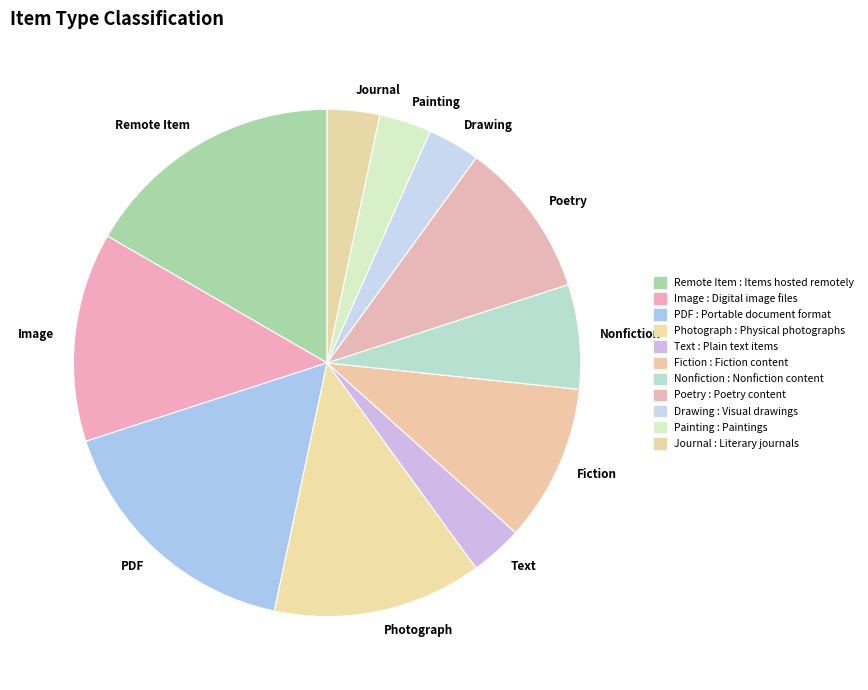

True or false: Remote Item accounts for 5% of the total.

False